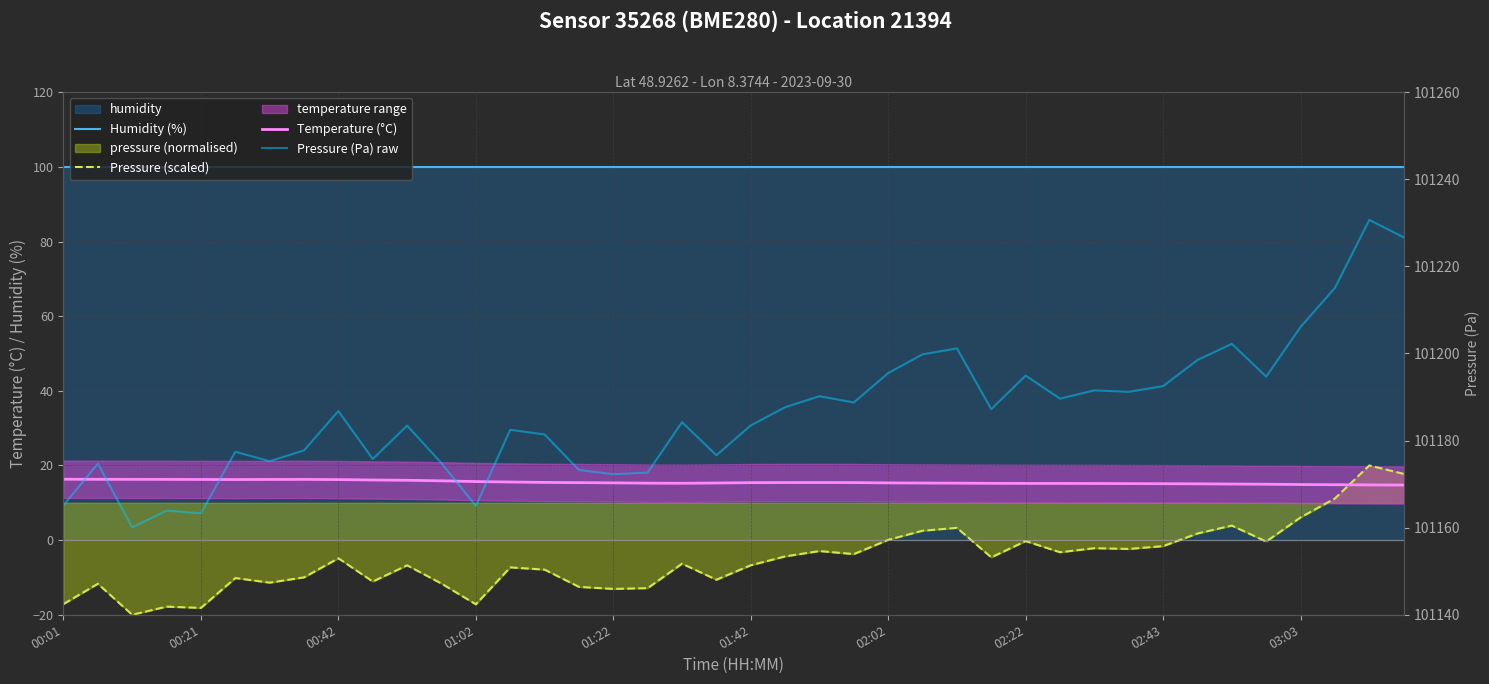

What is the difference between the highest and lowest values at 31?

101193.6